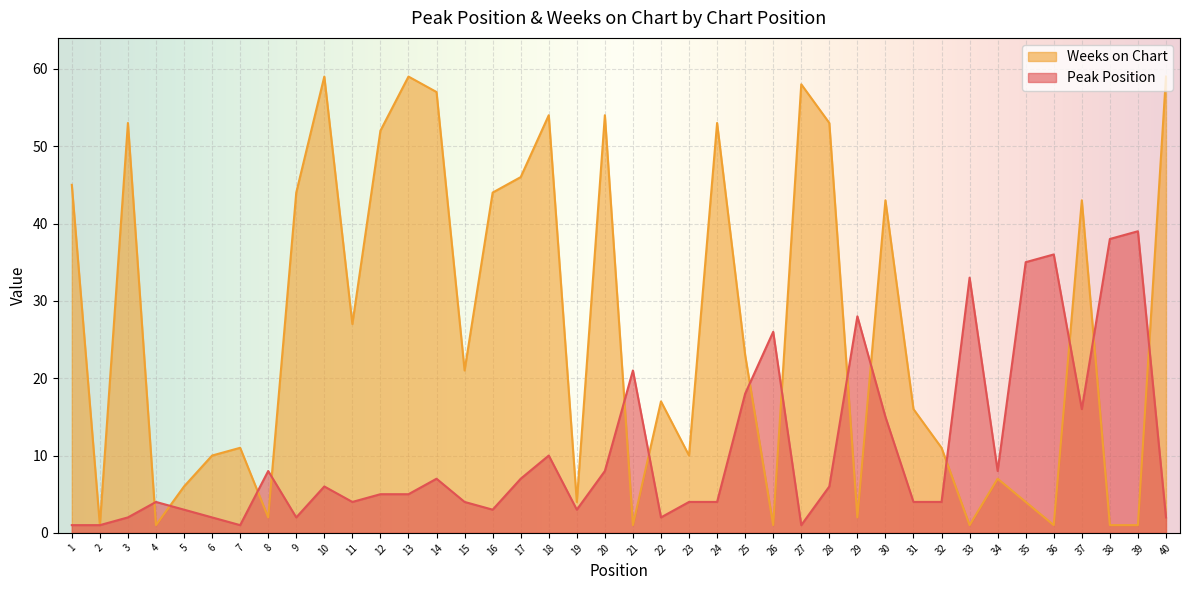

Reading left to right, list all the values displayed in this chart.

Peak Position: 1=1	2=1	3=2	4=4	5=3	6=2	7=1	8=8	9=2	10=6	11=4	12=5	13=5	14=7	15=4	16=3	17=7	18=10	19=3	20=8	21=21	22=2	23=4	24=4	25=18	26=26	27=1	28=6	29=28	30=15	31=4	32=4	33=33	34=8	35=35	36=36	37=16	38=38	39=39	40=2
Weeks on Chart: 1=45	2=1	3=53	4=1	5=6	6=10	7=11	8=2	9=44	10=59	11=27	12=52	13=59	14=57	15=21	16=44	17=46	18=54	19=4	20=54	21=1	22=17	23=10	24=53	25=23	26=1	27=58	28=53	29=2	30=43	31=16	32=11	33=1	34=7	35=4	36=1	37=43	38=1	39=1	40=59